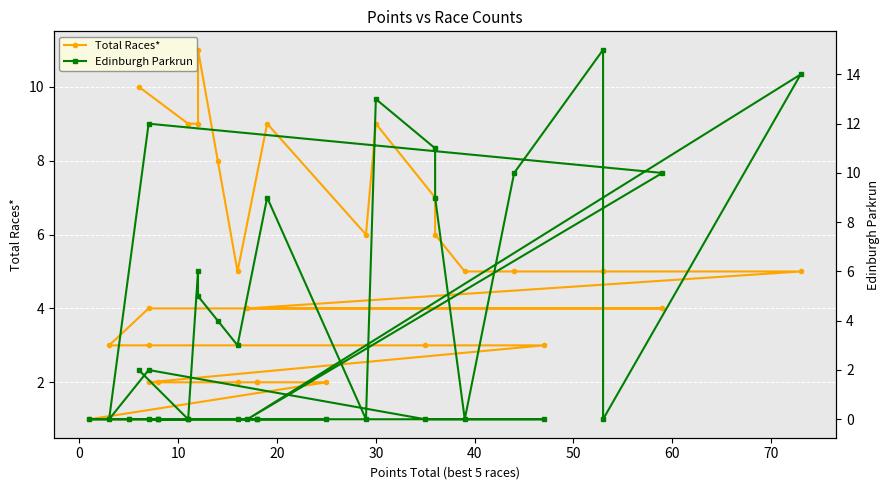

How many data points in Edinburgh Parkrun are above 0?

15